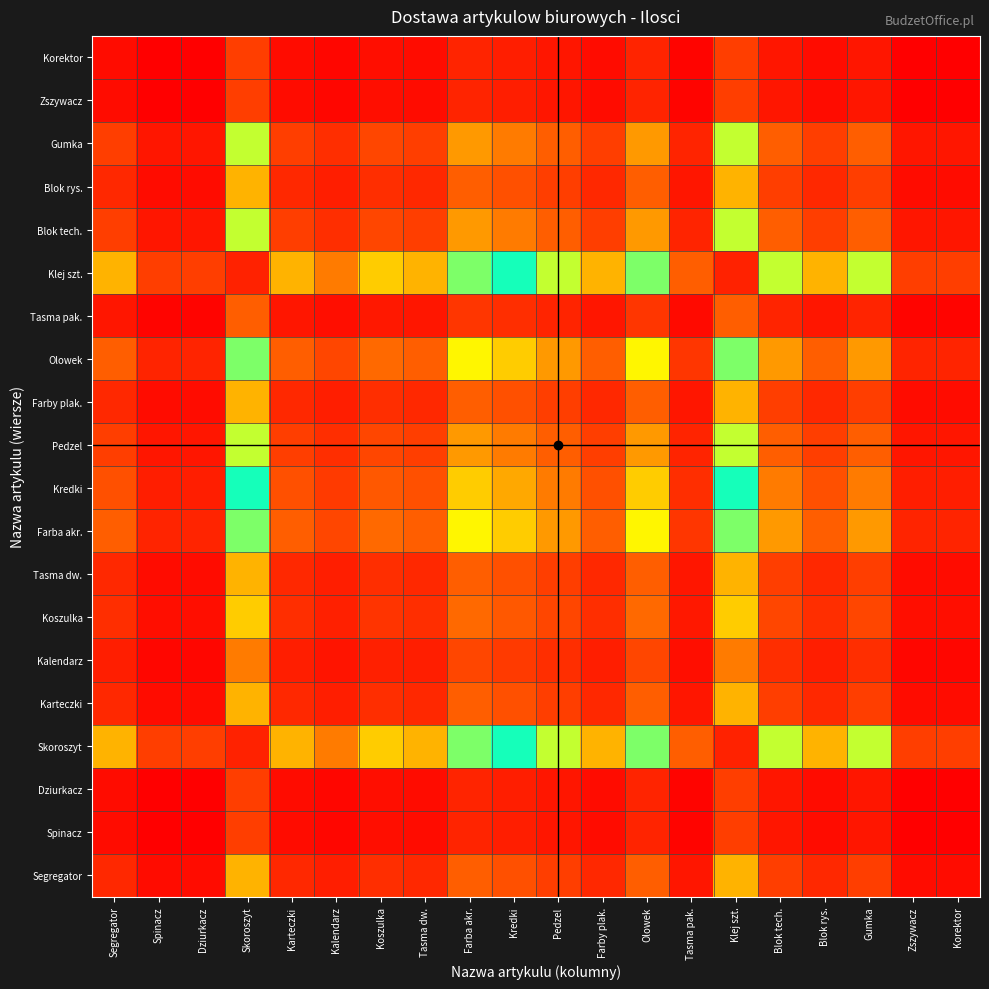

At how many categories does at least one series exceed 35?

2